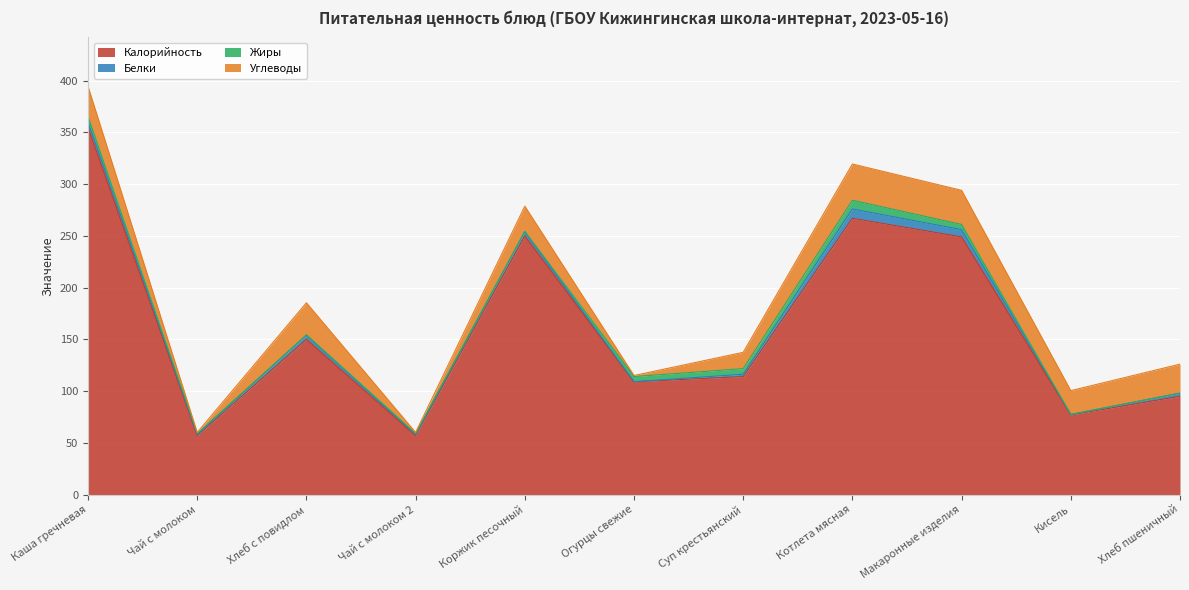

What is the sum of all Белки values?

36.9